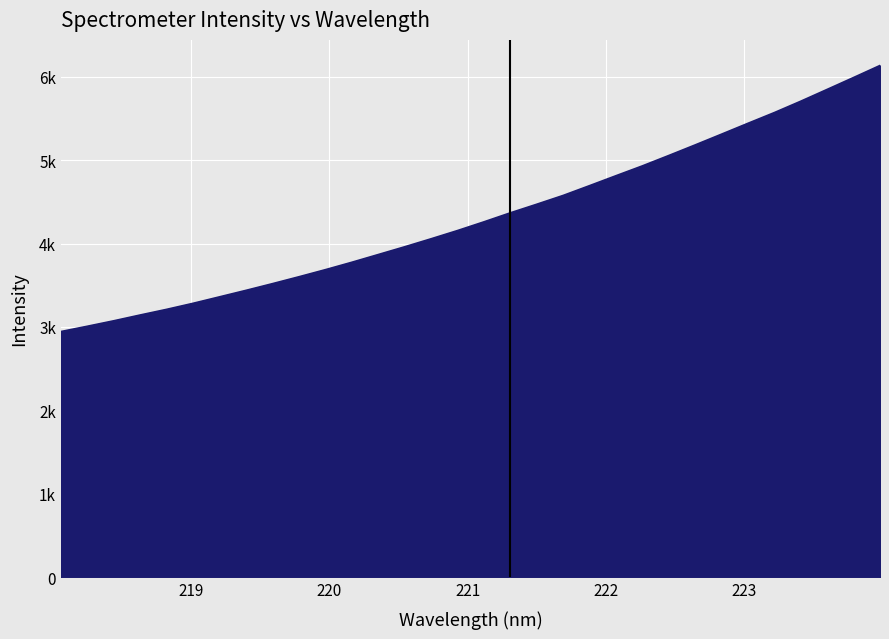

List the labels in order of value, largest first.

223.9802, 223.7895, 223.5987, 223.408, 223.2172, 223.0264, 222.8355, 222.6447, 222.4538, 222.263, 222.0721, 221.8812, 221.6902, 221.4993, 221.3083, 221.1174, 220.9264, 220.7354, 220.5444, 220.3533, 220.1623, 219.9712, 219.7801, 219.589, 219.3979, 219.2067, 219.0156, 218.8244, 218.6332, 218.442, 218.2508, 218.0596